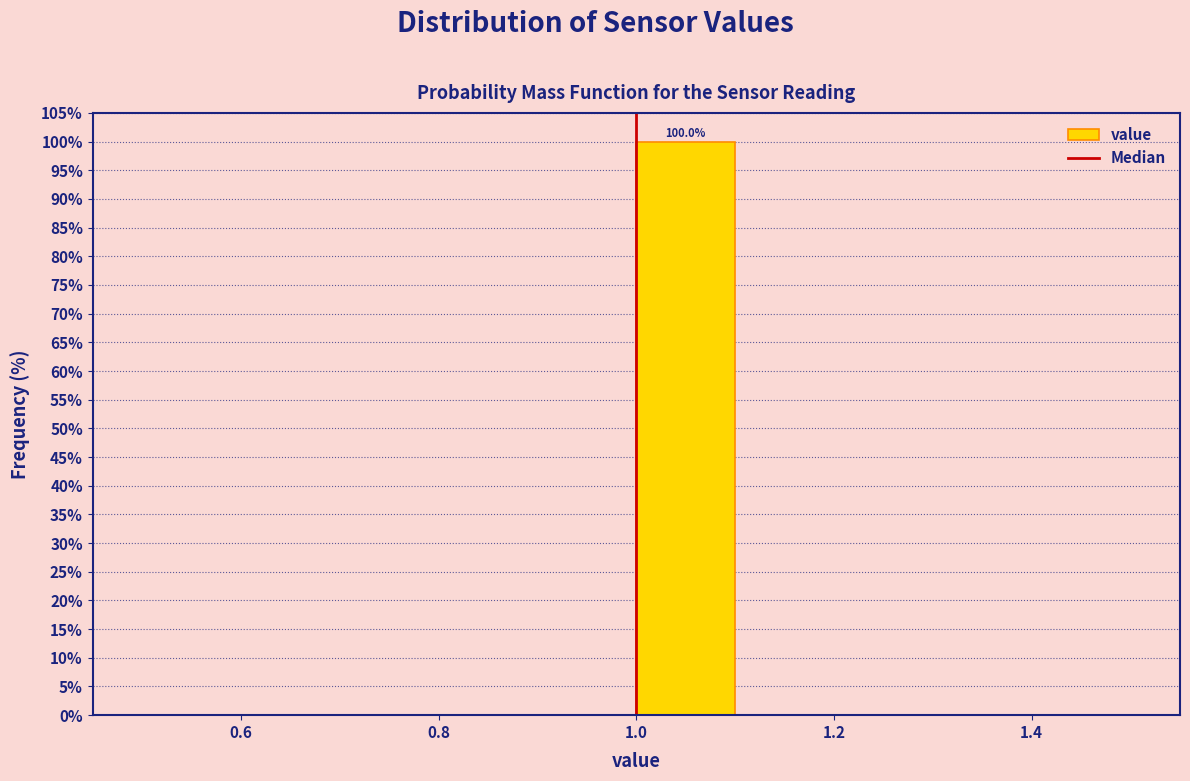

Which range on the x-axis has the tallest bar?

1.0 to 1.1